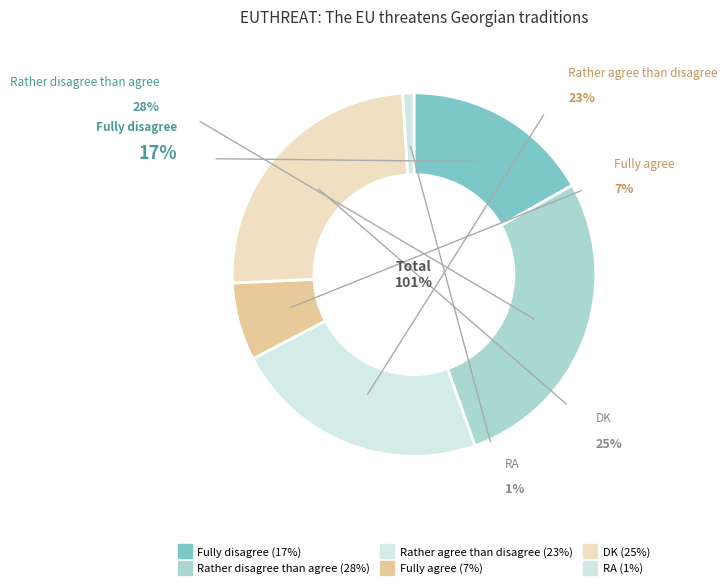

To the nearest percent, what is the average slice percentage?

17%